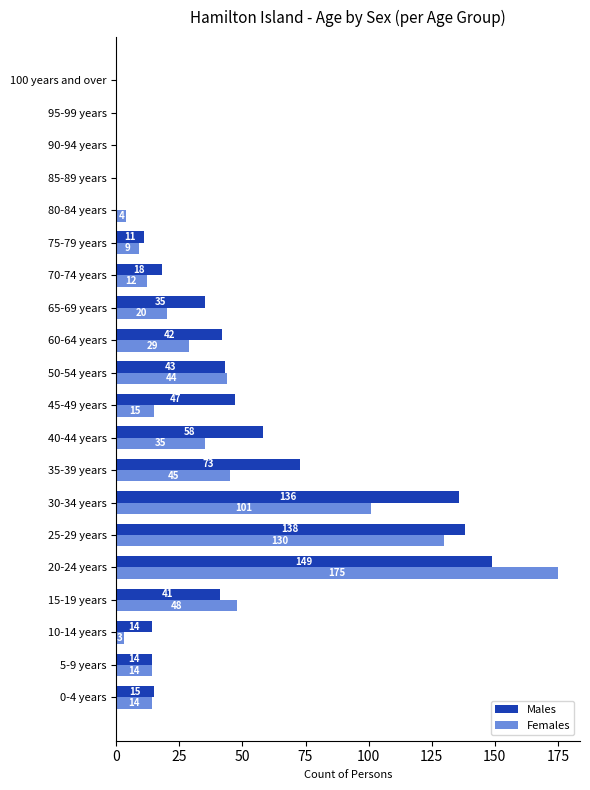

The value of Females at 50-54 years is 44. True or false?

True